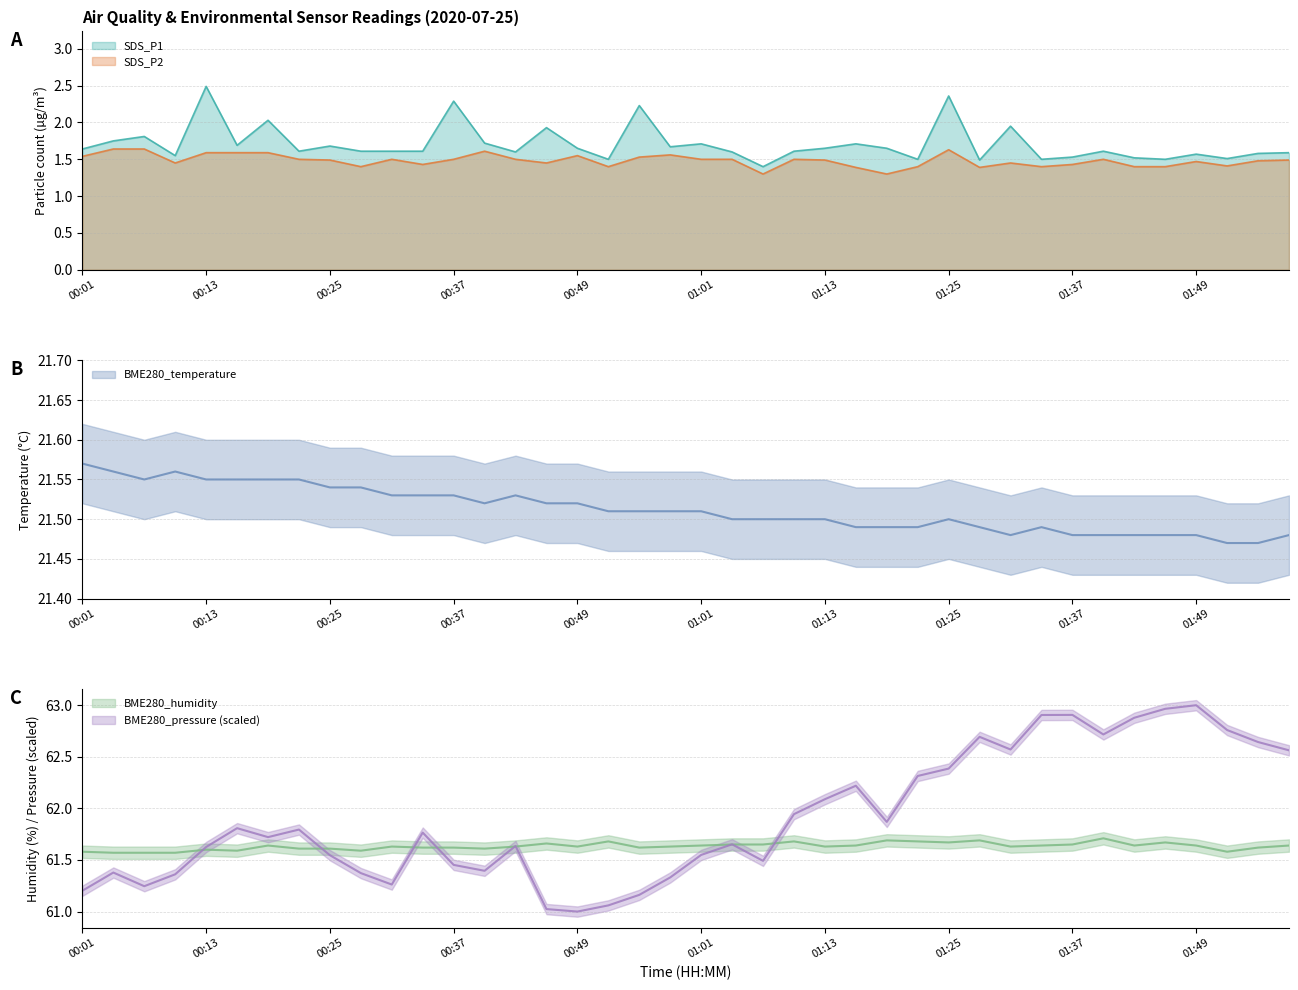

True or false: BME280_pressure_norm and SDS_P1 intersect in this chart.

False